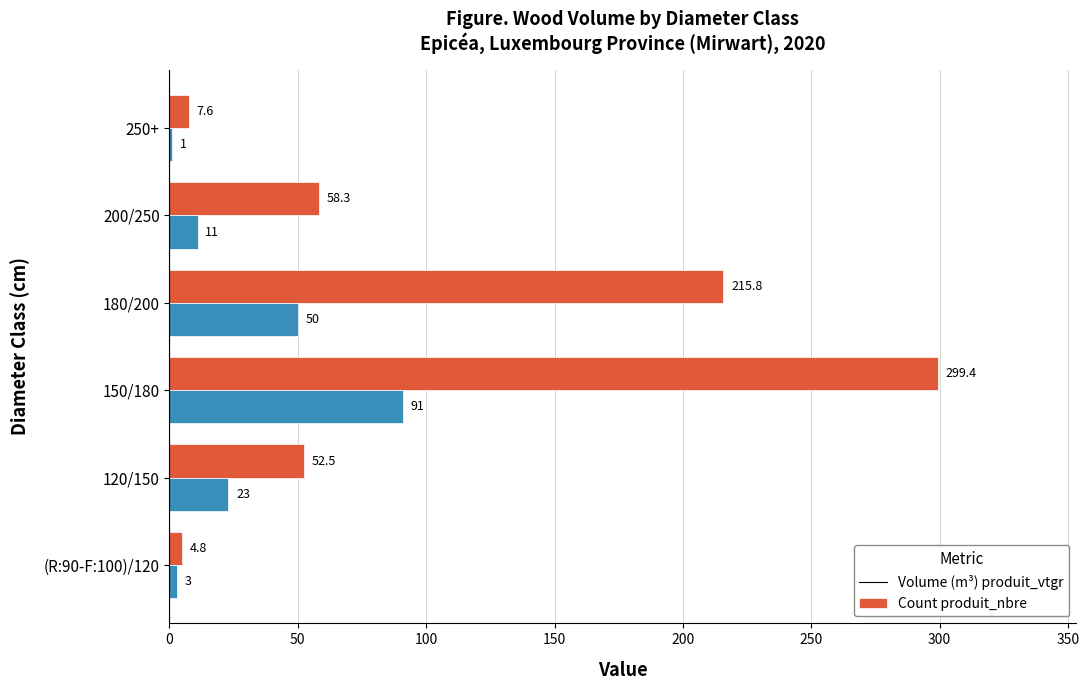

Which category has the highest value across all series?

150/180